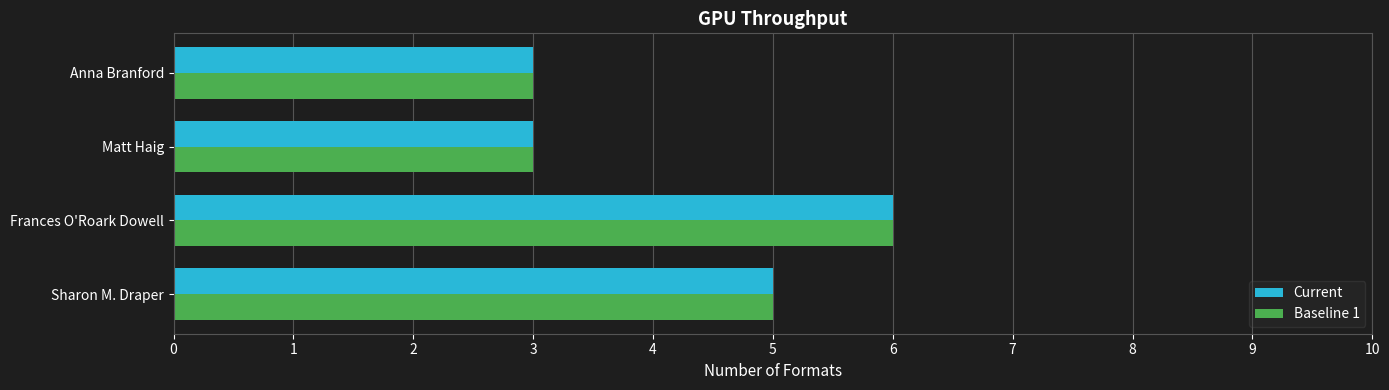

At which category does the chart reach its peak across all series?

Frances O'Roark Dowell